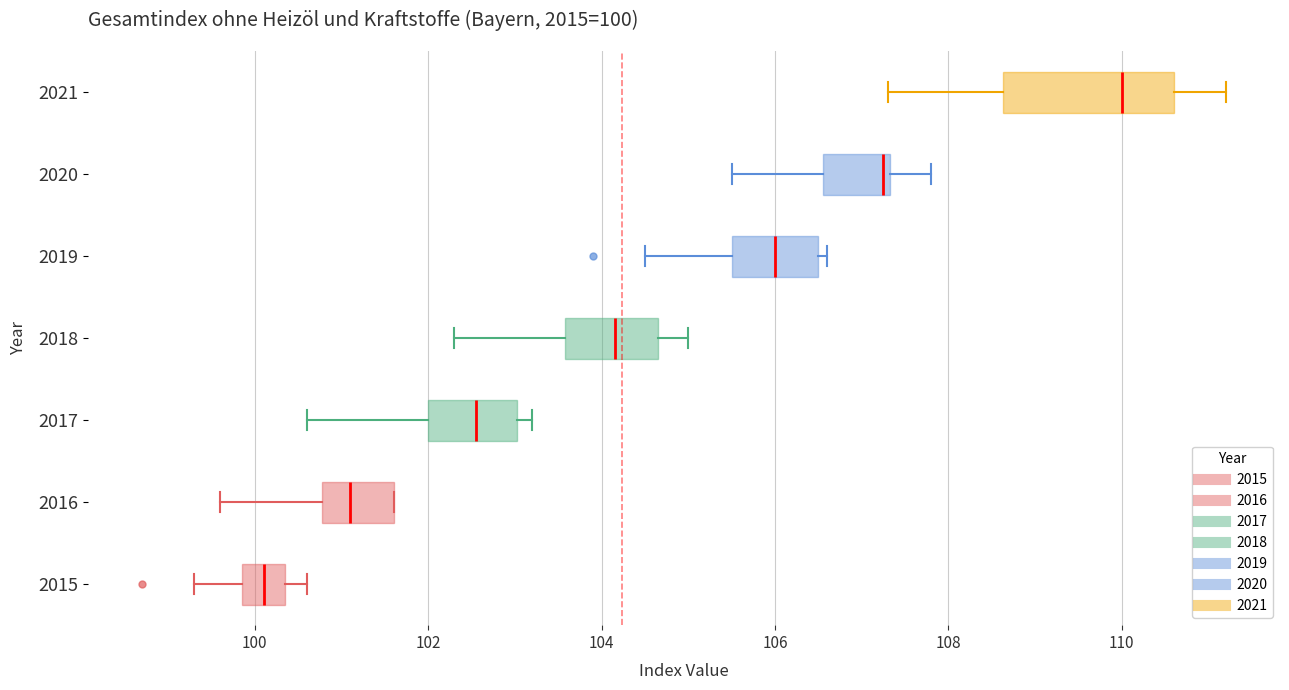

Comparing the boxes themselves (not the whiskers), which one is the widest?

2021